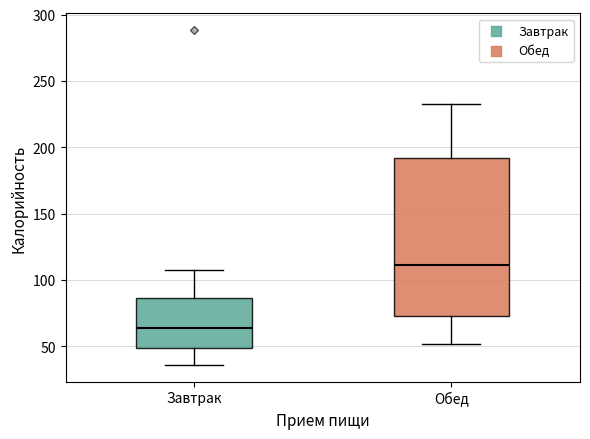

Where is the upper edge of the box for Обед on the y-axis? The values are not printed on the chart, so give them approximately, as read against the axis.

190